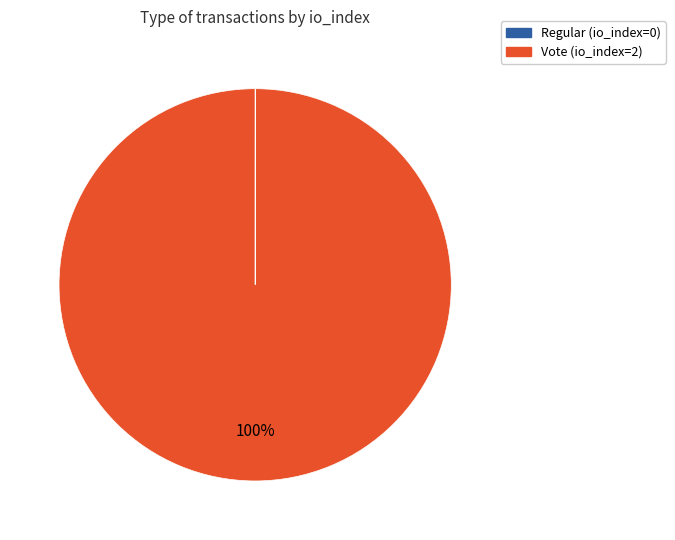

What percentage is the Vote (io_index=2) slice, to the nearest percent?

100%